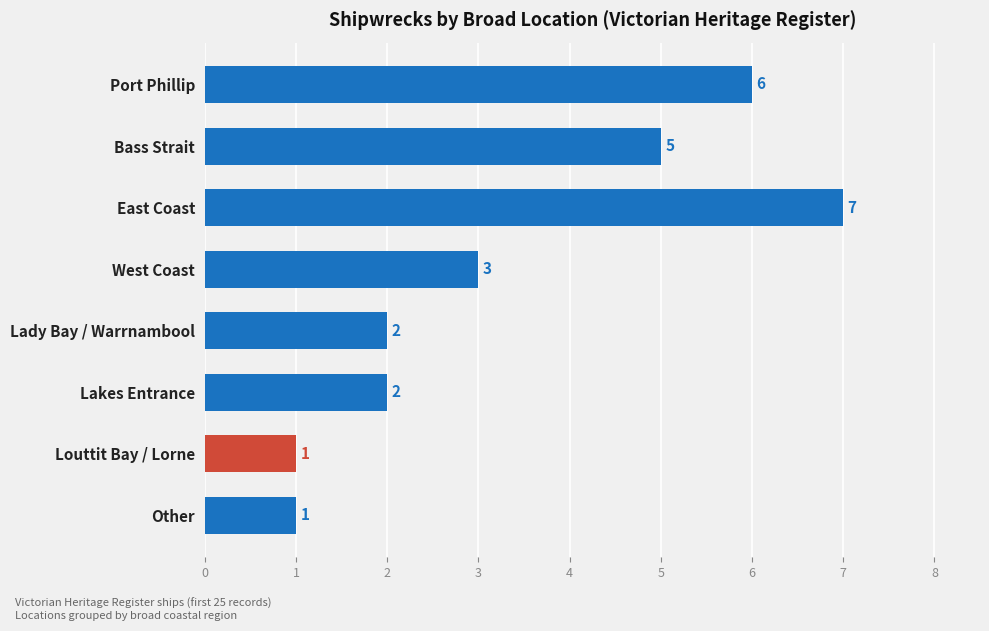

Reading top to bottom, what are all the values shown in this chart?

Port Phillip=6	Bass Strait=5	East Coast=7	West Coast=3	Lady Bay / Warrnambool=2	Lakes Entrance=2	Louttit Bay / Lorne=1	Other=1